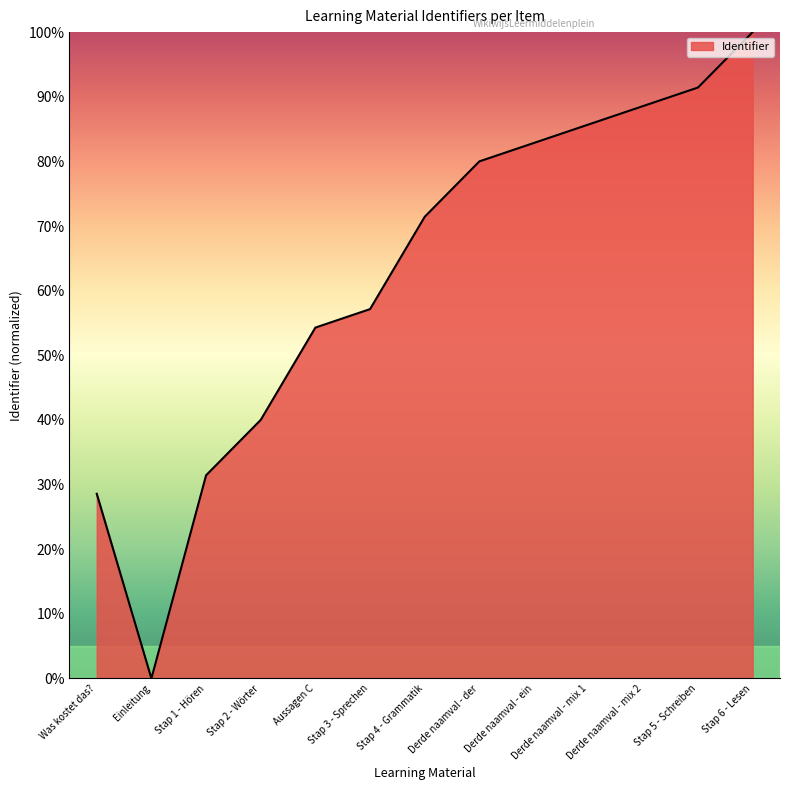

How many categories are shown in the chart?

13